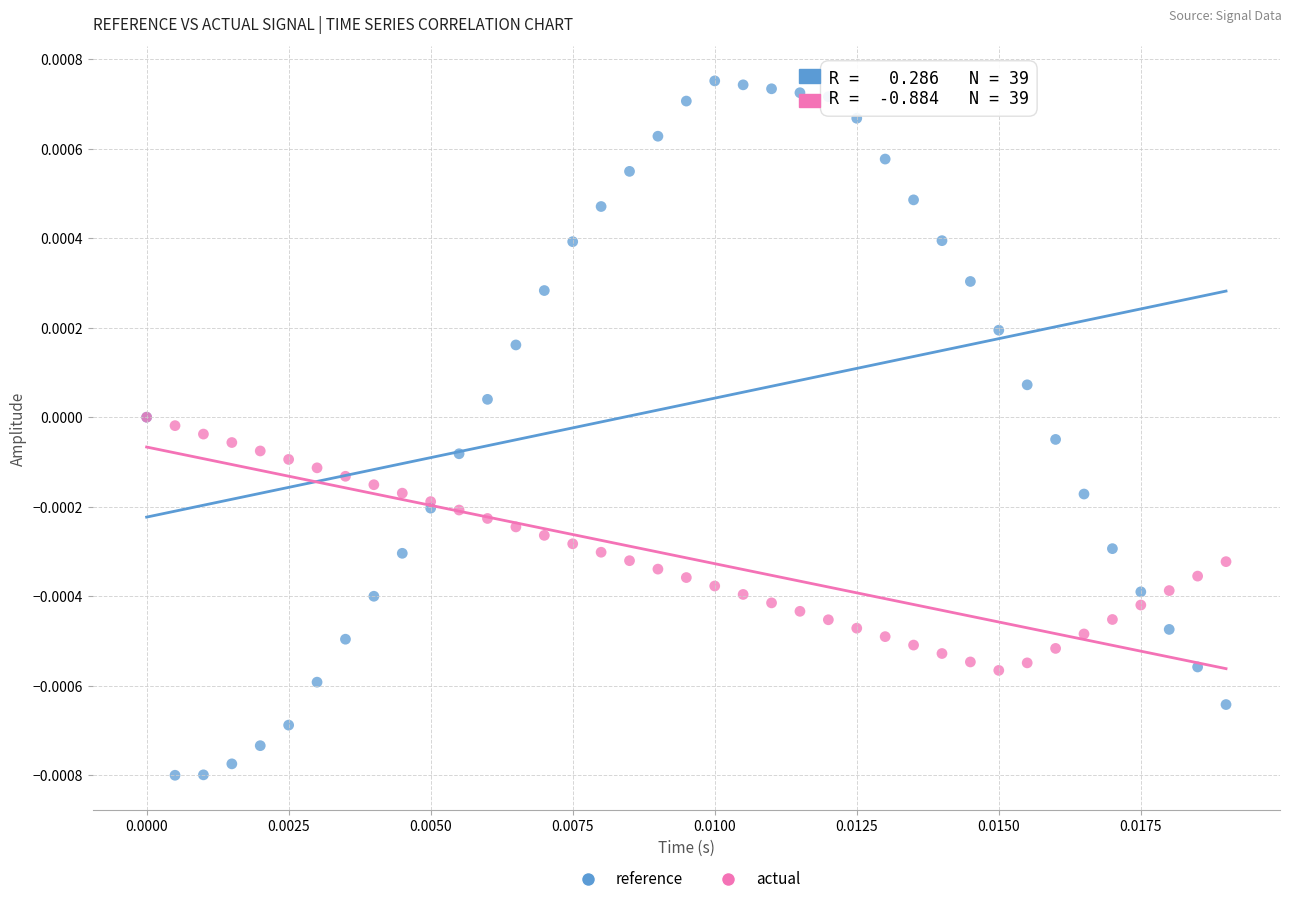

What are all the series names shown in the legend?

reference, actual